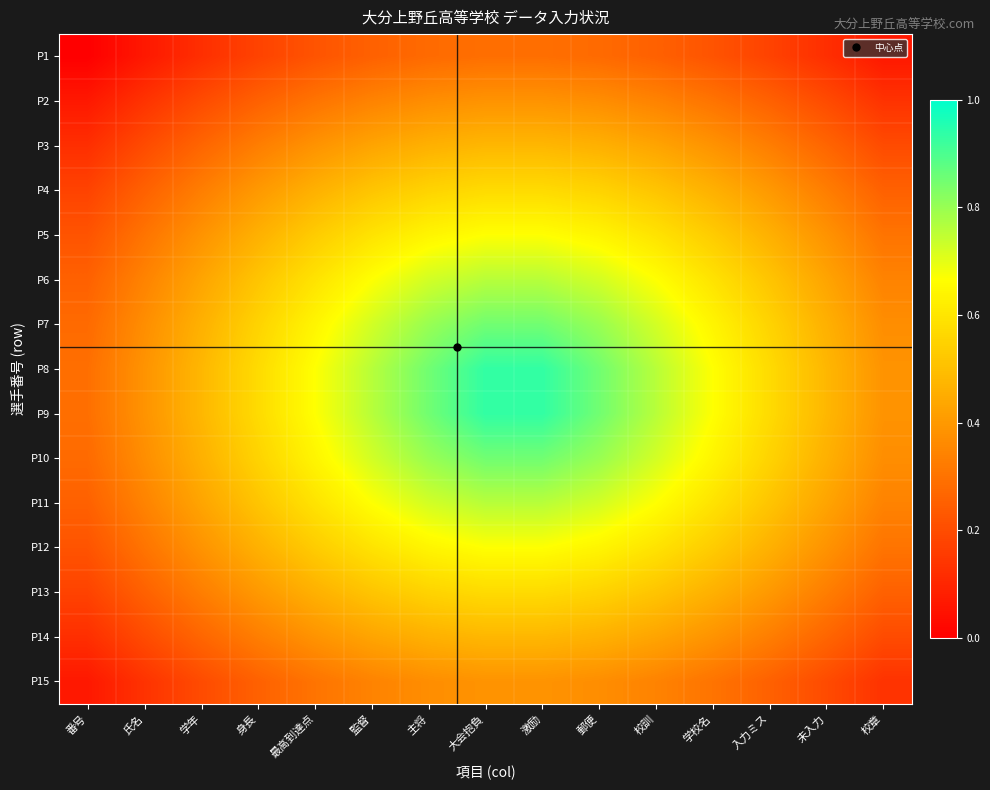

How many distinct data groups are displayed?

15